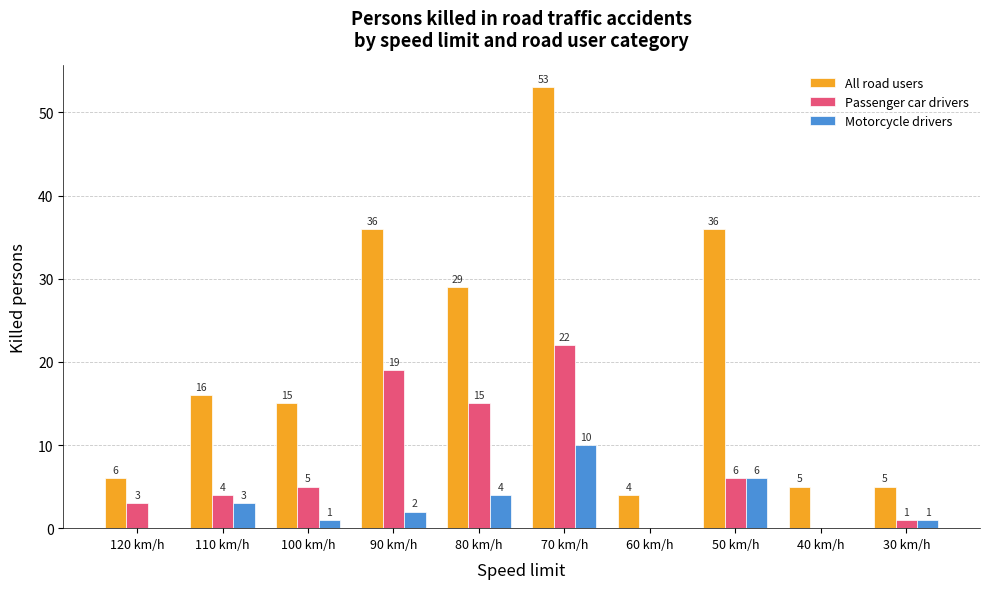

Is it true that Motorcycle drivers equals 1 at 80 km/h?

False